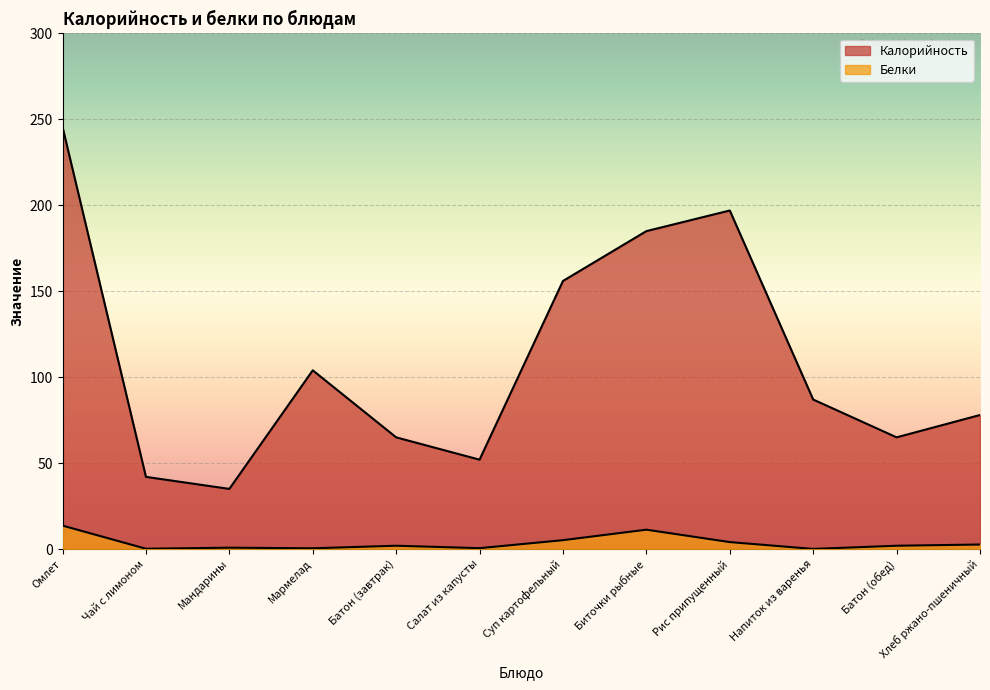

The value of Калорийность at Биточки рыбные is 281.9. True or false?

False